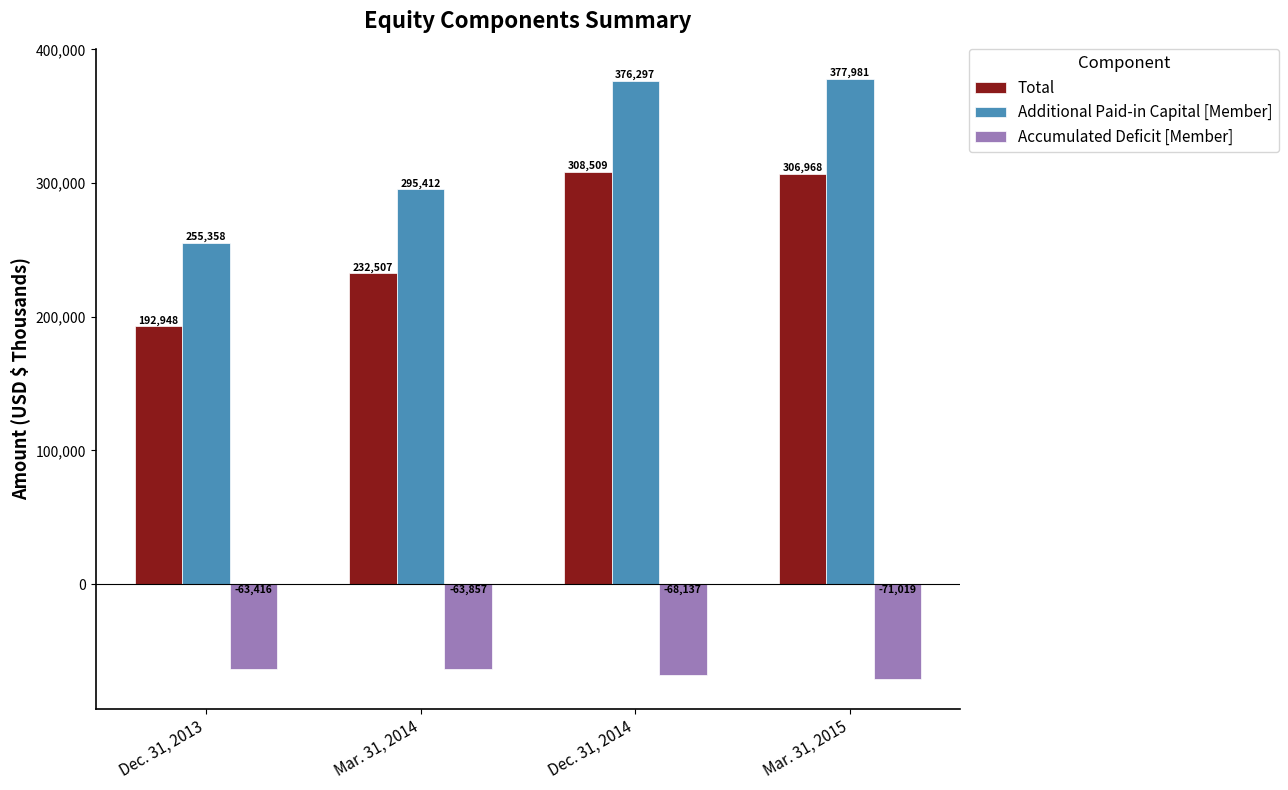

Reading left to right, transcribe all the data shown in this chart.

Total: 192948	232507	308509	306968
Additional Paid-in Capital [Member]: 255358	295412	376297	377981
Accumulated Deficit [Member]: -63416	-63857	-68137	-71019